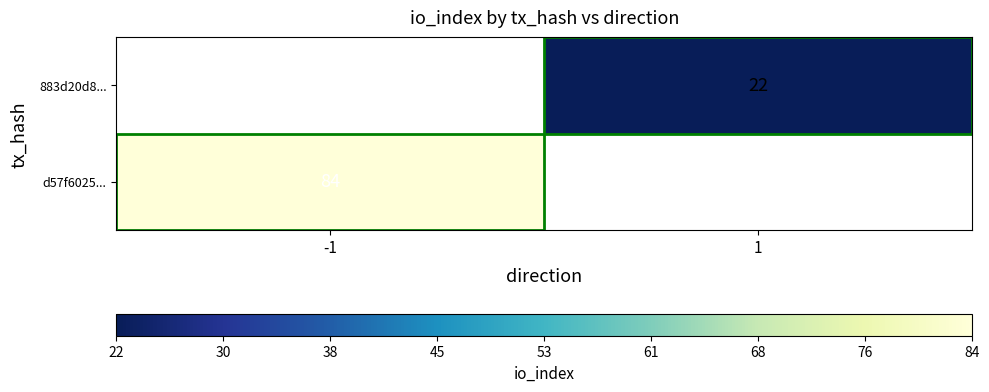

At which category does the chart reach its peak across all series?

-1